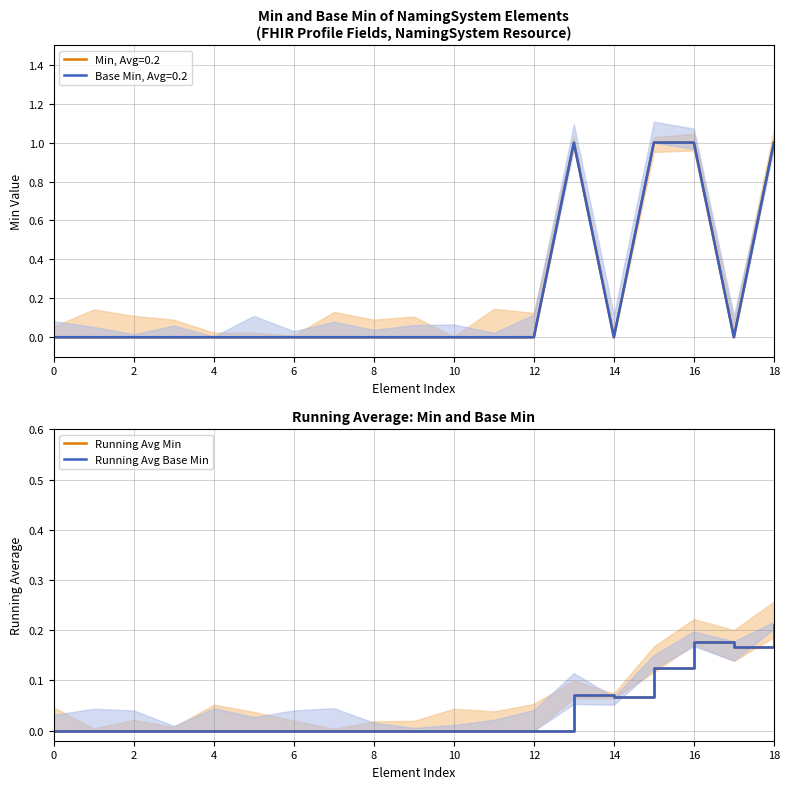

What is the sum of all Running Avg Base Min values?

0.8